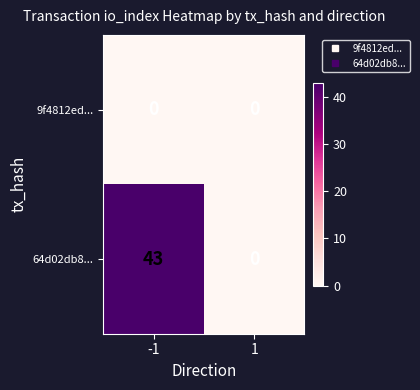

The 9f4812ed... series shows 0 at 1. True or false?

True